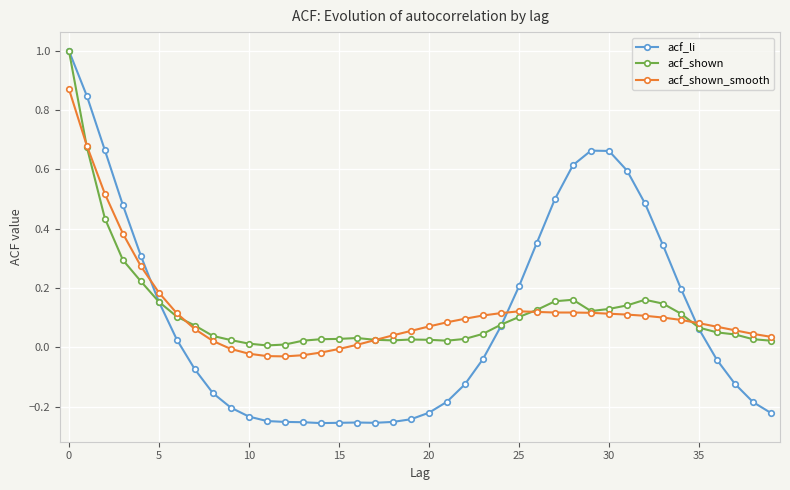

What is the greatest value displayed?

1.0